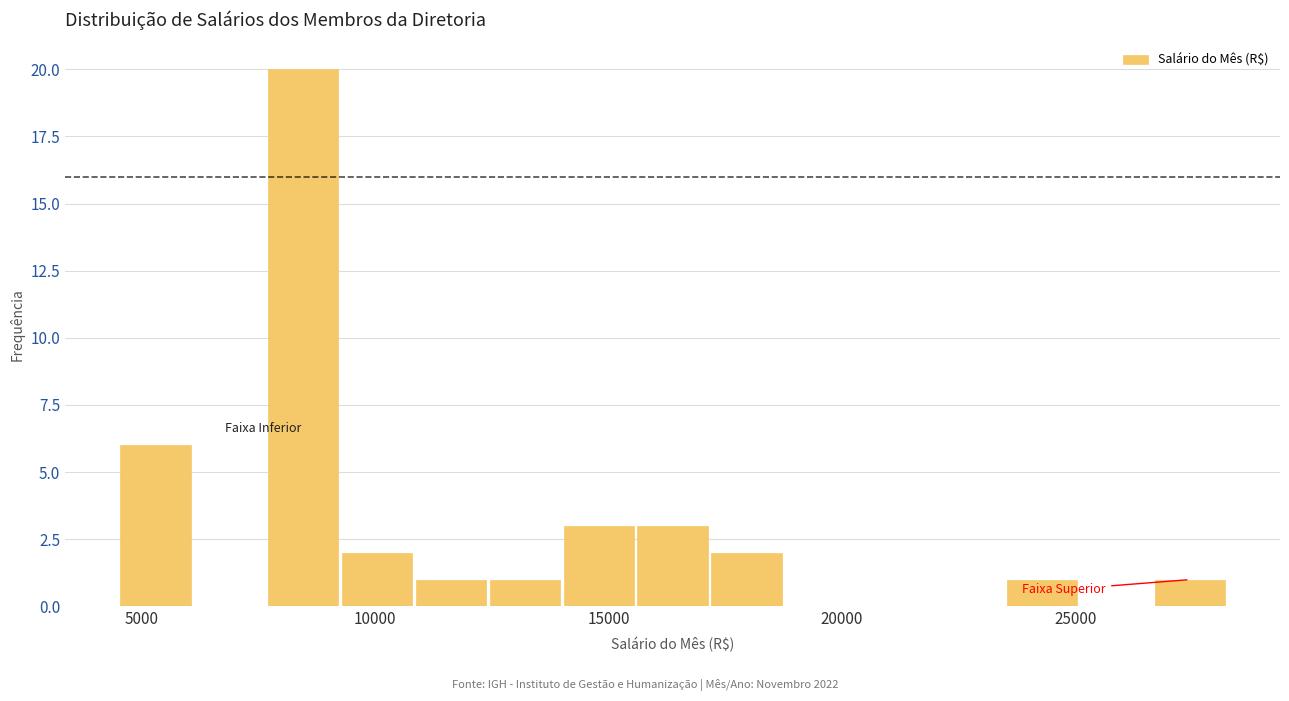

Around what value on the x-axis is the tallest bar? Give the approximate position of its centre, as read against the axis.

8500